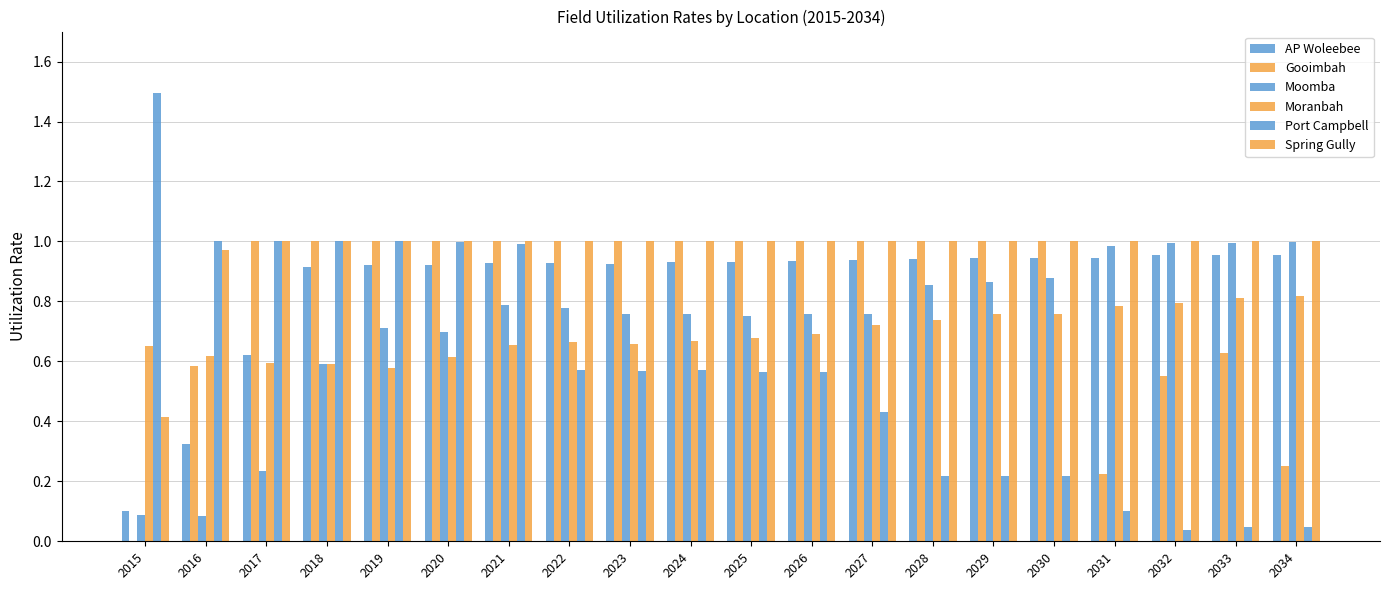

Which category has the highest value in the Port Campbell series?

2015